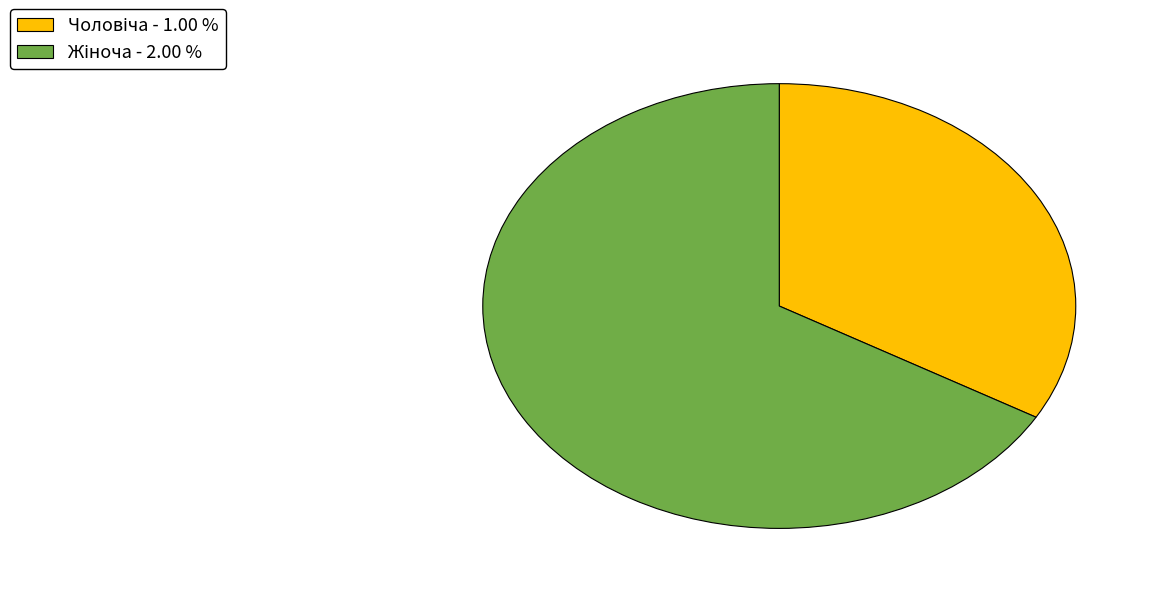

Is there any slice that represents more than half of the pie?

Yes